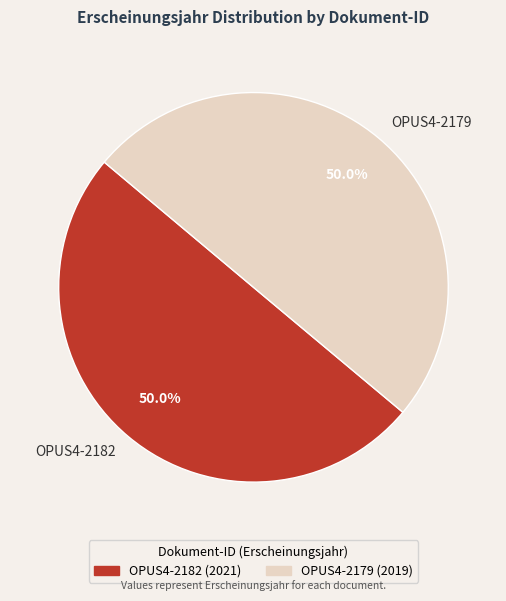

How much of the chart is everything except OPUS4-2182?

50.0%